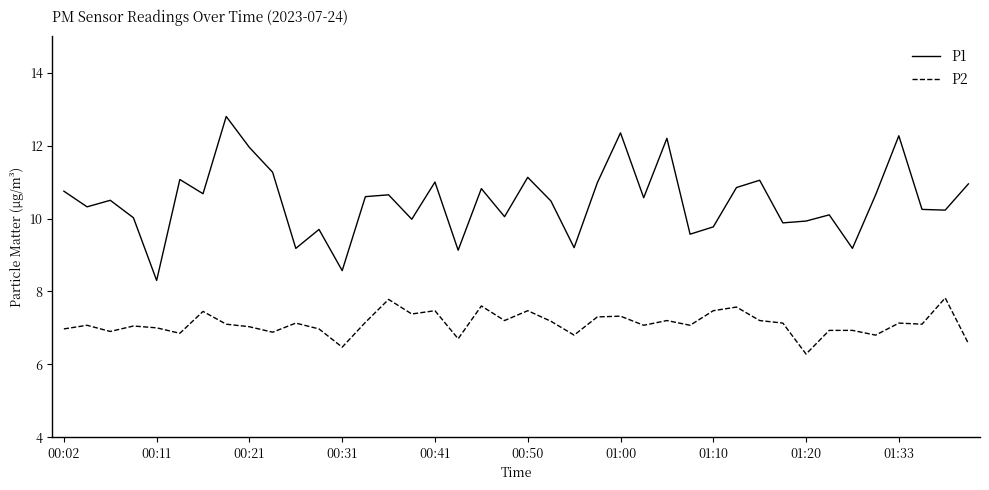

In P1, how many points are higher than both neighbors (excluding endpoints)?

13